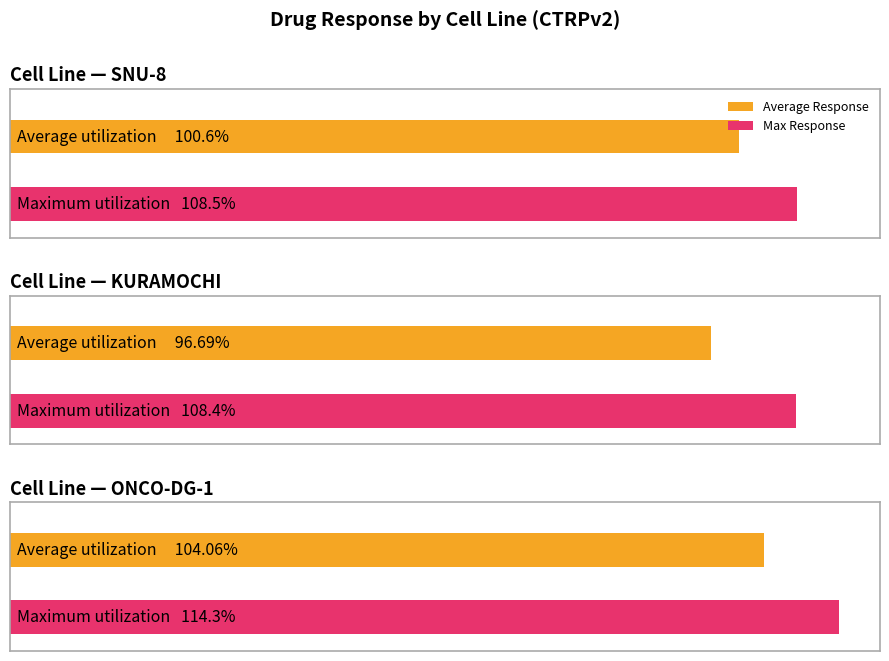

List the series in order of their peak value, highest first.

Max Response, Average Response